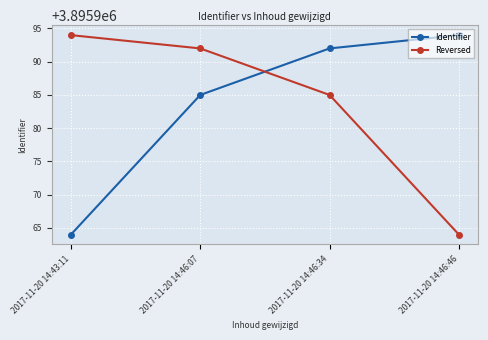

Is it true that Reversed equals 1353749 at 2017-11-20 14:46:34?

False